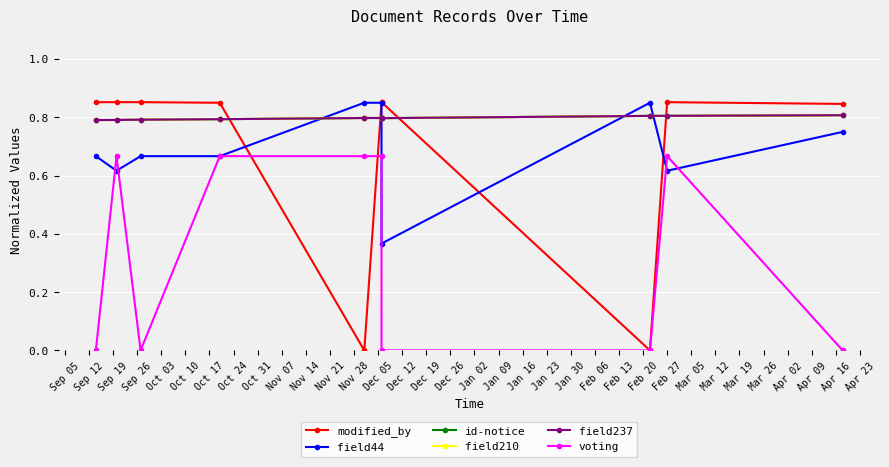

In field210, how many points are lower than both neighbors (excluding endpoints)?

1